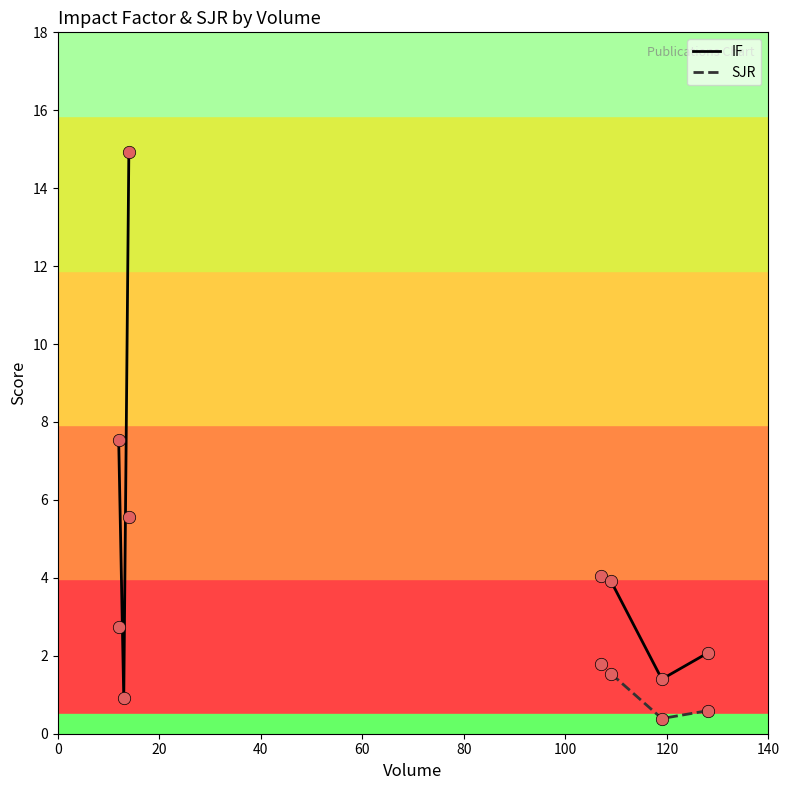

Which series reaches the maximum Y coordinate?

IF